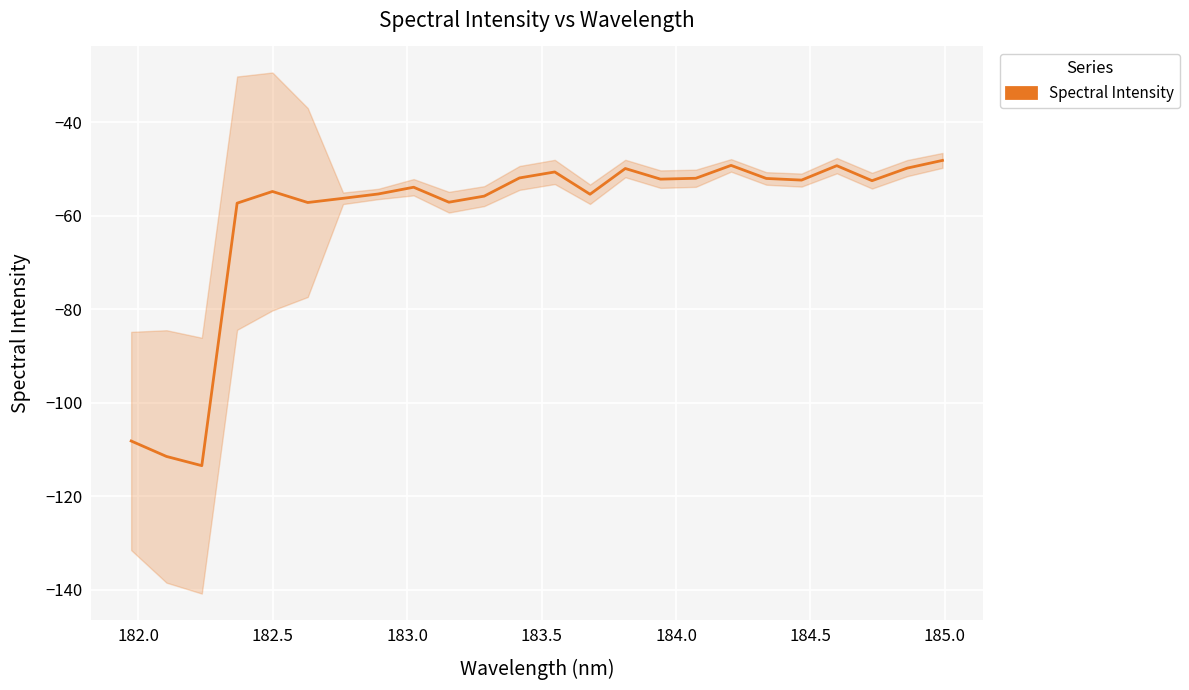

How many lines are shown in the chart?

1